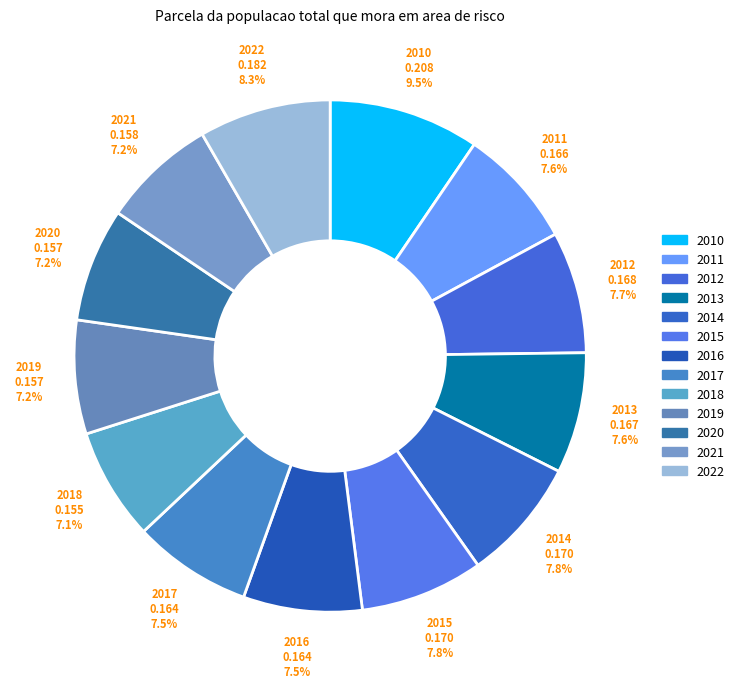

Is 2021 the majority of the pie?

No